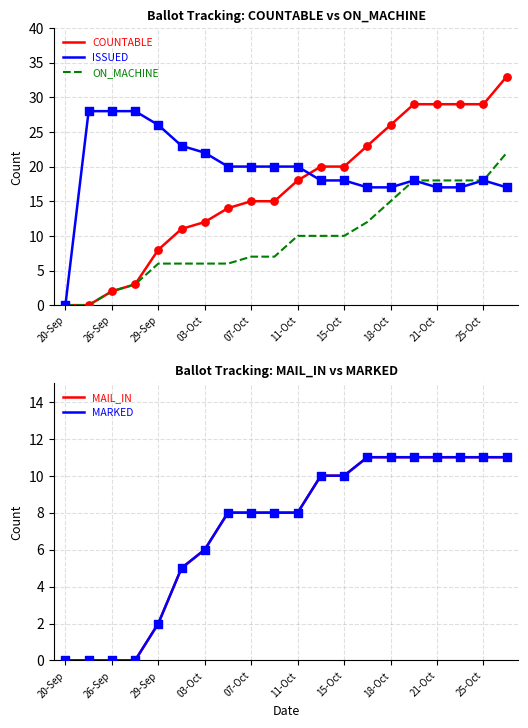

Which series has the widest spread of Y values?

COUNTABLE